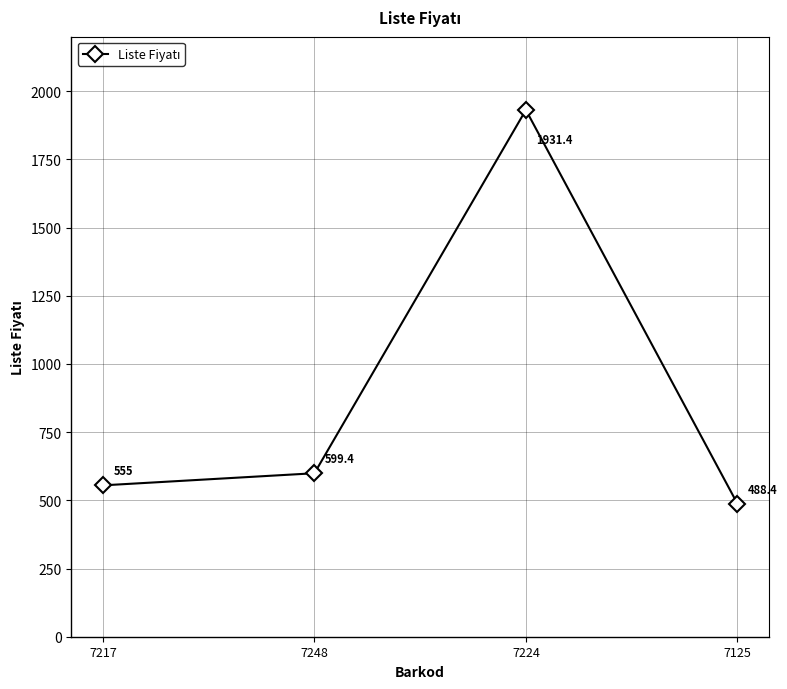

Reading left to right, what are all the values shown in this chart?

7217=555.0	7248=599.4	7224=1931.4	7125=488.4